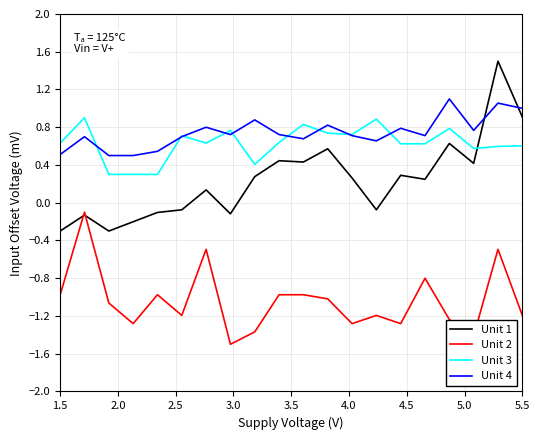

What is the greatest value displayed?

1.5